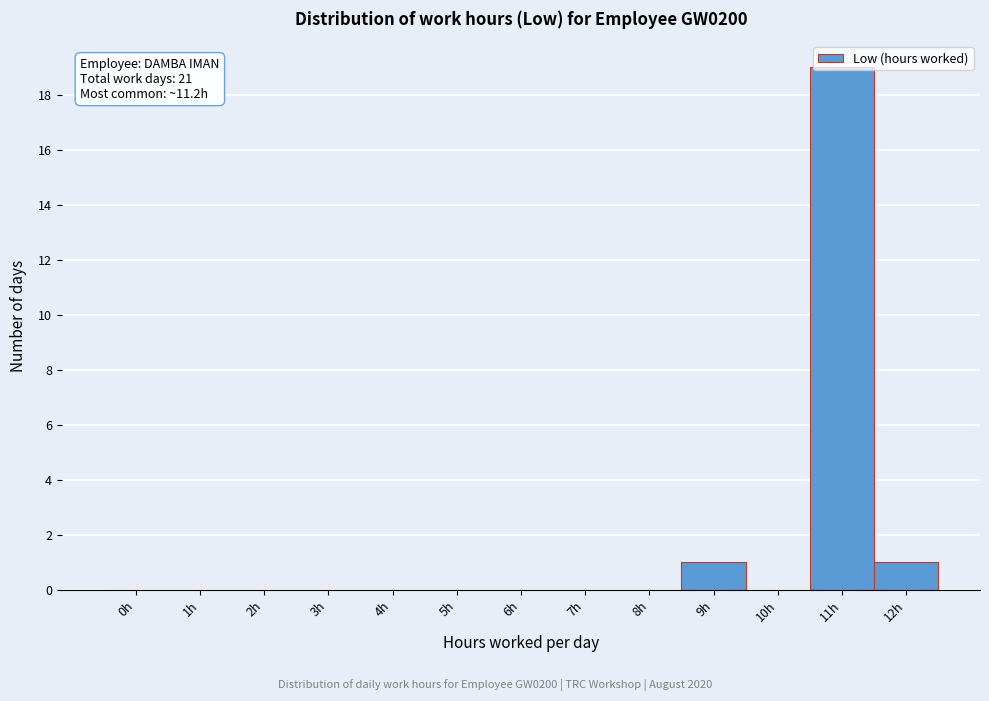

The value at 5h is -10. True or false?

False